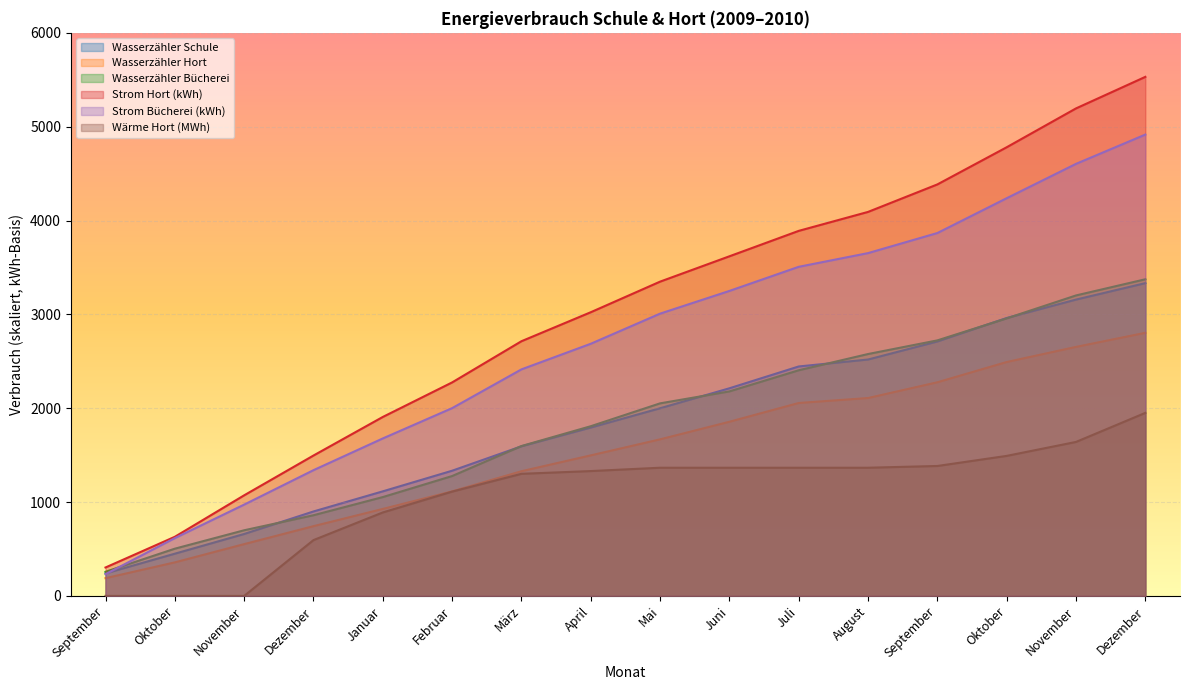

The value of Wärme Hort (MWh) at Juni is 1366.0. True or false?

True